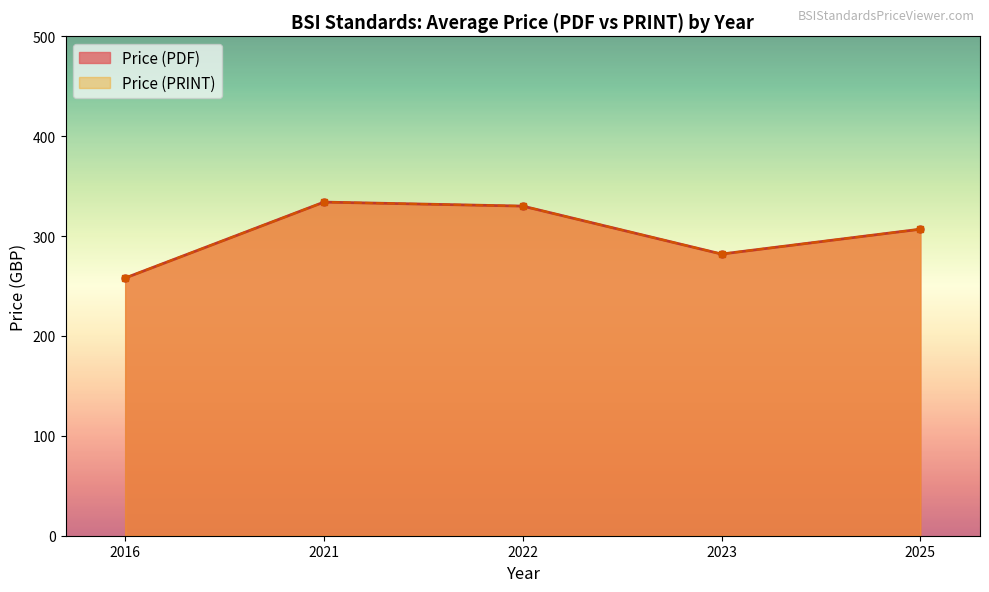

Count the number of data series in this chart.

2